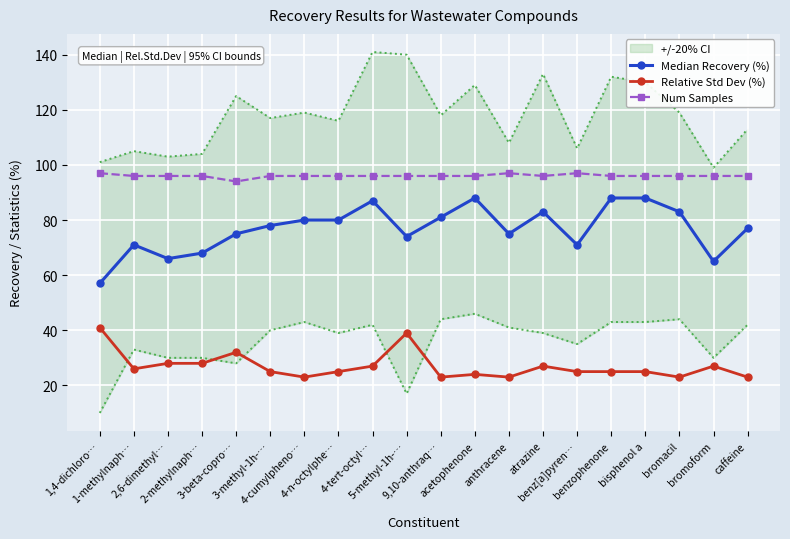

What is the difference between the maximum and second lowest values in the Num Samples series?

1